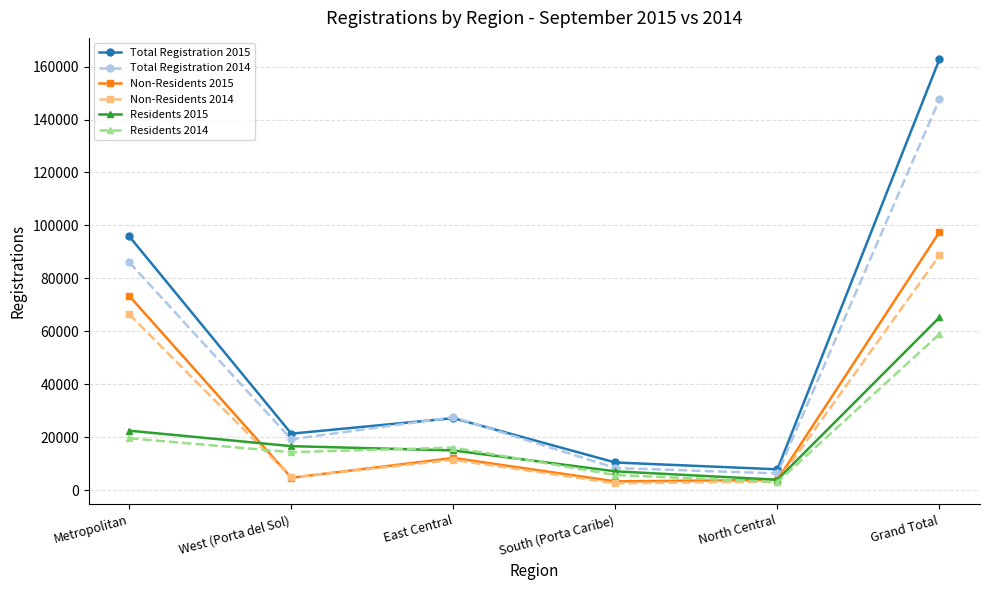

At how many categories does at least one series exceed 57437?

2